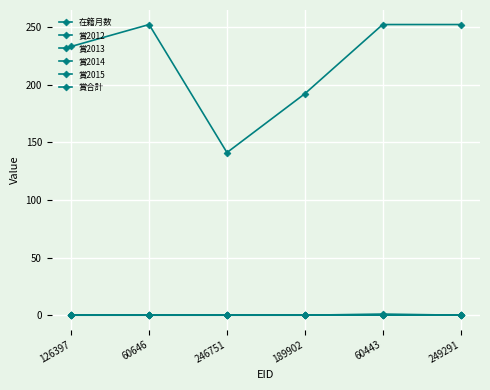

Is this an area chart (filled region under the line)?

No